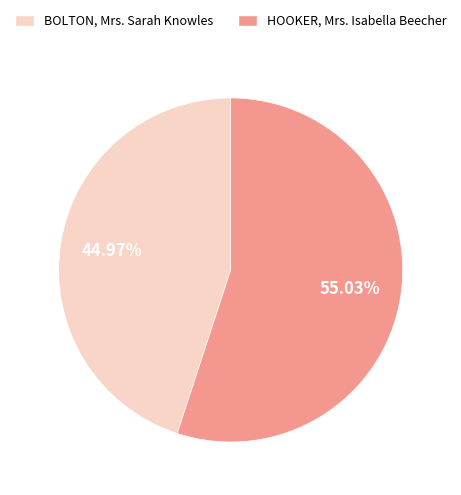

What percentage is NOT represented by HOOKER, Mrs. Isabella Beecher?

45.0%